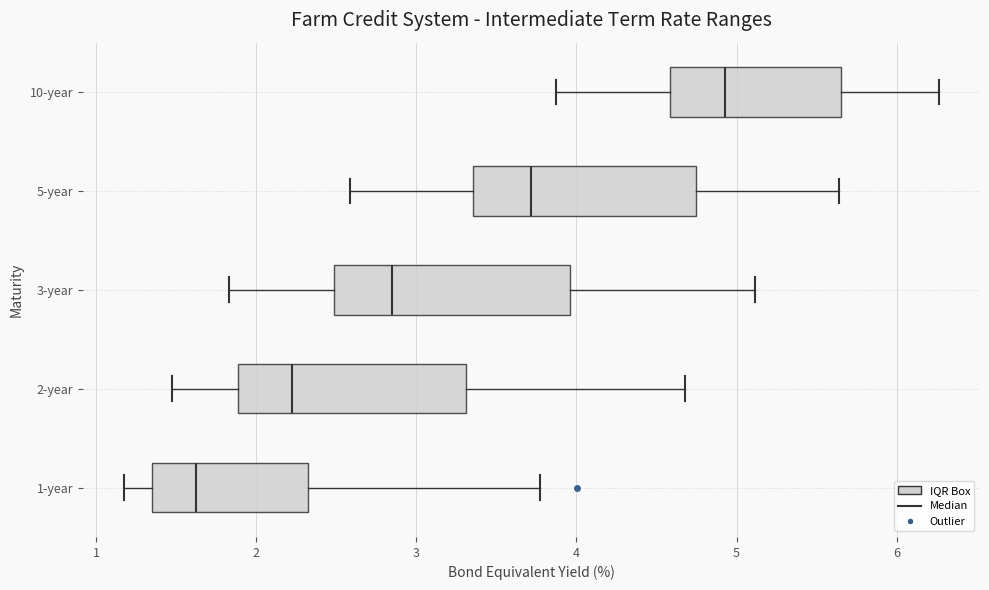

Reading bottom to top, read every box against the x-axis: the position of its median line, the range the box covers, and the ends of its whiskers. The values are not printed on the chart, so give them approximately, as read against the axis.

1-year: median 1.6, box 1.3 to 2.3, whiskers 1.2 to 3.8
2-year: median 2.2, box 1.9 to 3.3, whiskers 1.5 to 4.7
3-year: median 2.8, box 2.5 to 4.0, whiskers 1.8 to 5.1
5-year: median 3.7, box 3.4 to 4.7, whiskers 2.6 to 5.6
10-year: median 4.9, box 4.6 to 5.7, whiskers 3.9 to 6.3